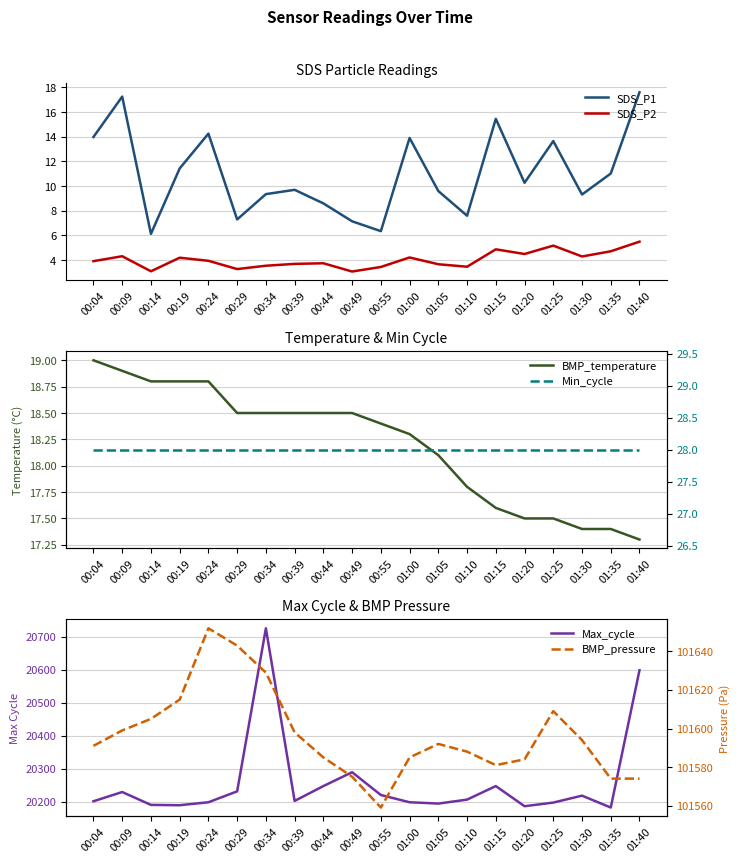

Does the chart display data point markers on the line(s)?

No